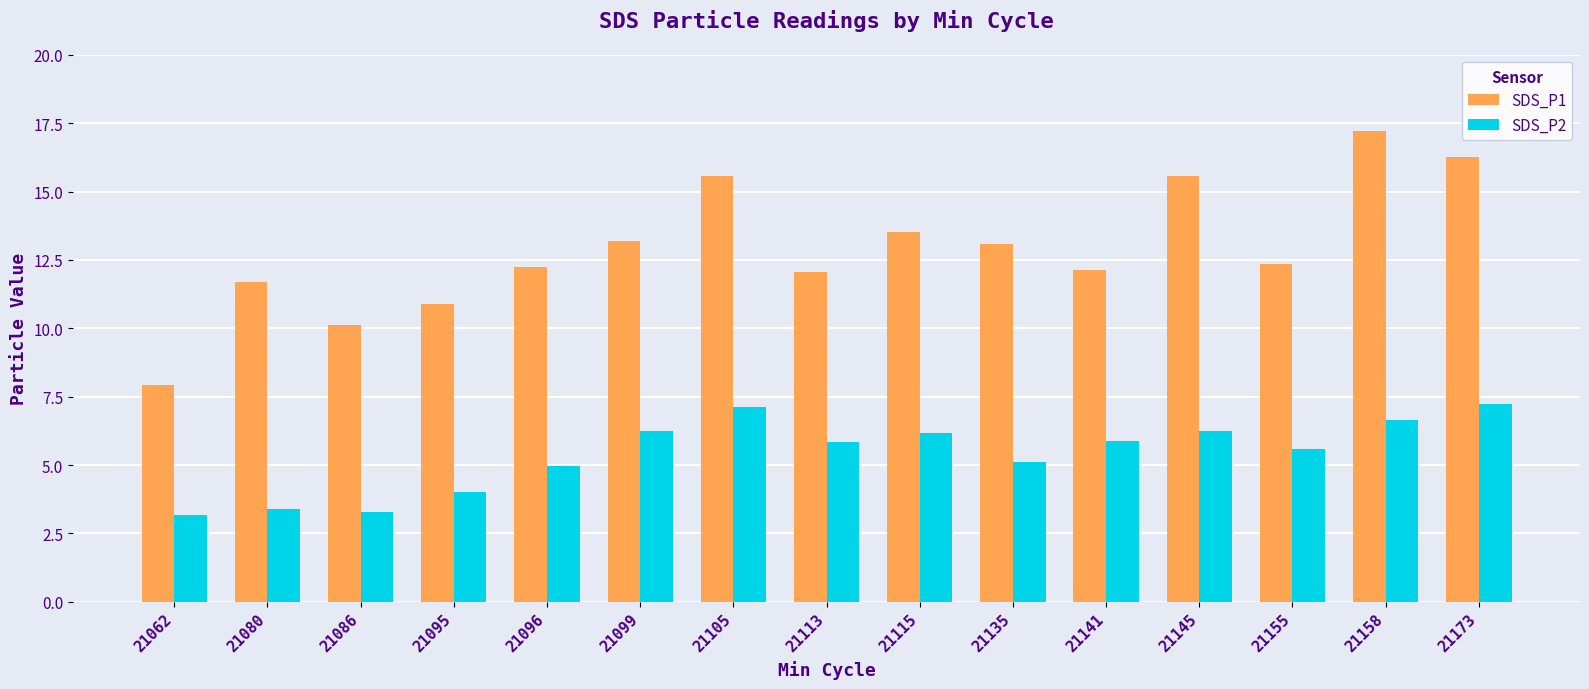

Count the number of categories in the chart.

15